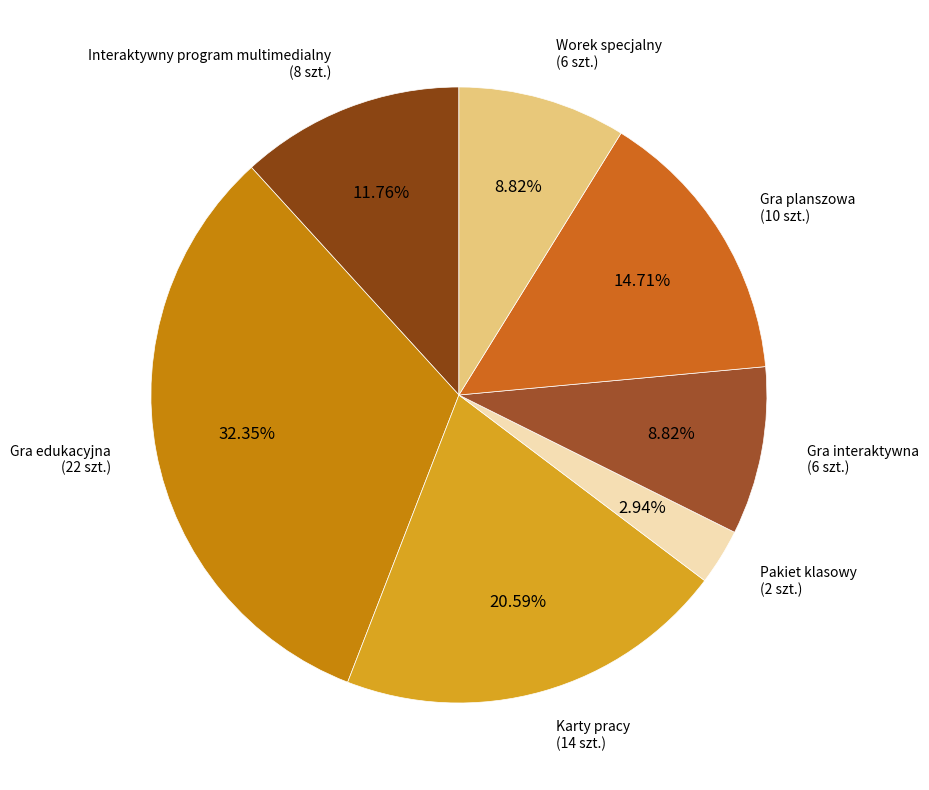

What percentage is the Gra edukacyjna slice, to the nearest percent?

32%